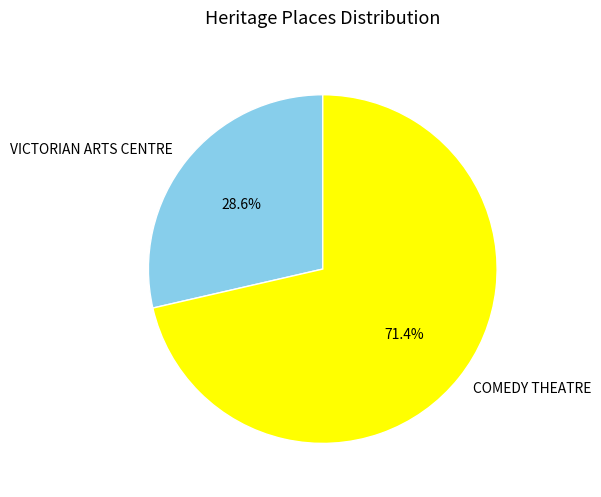

To the nearest percent, what is the difference between the VICTORIAN ARTS CENTRE and COMEDY THEATRE slice percentages?

43%